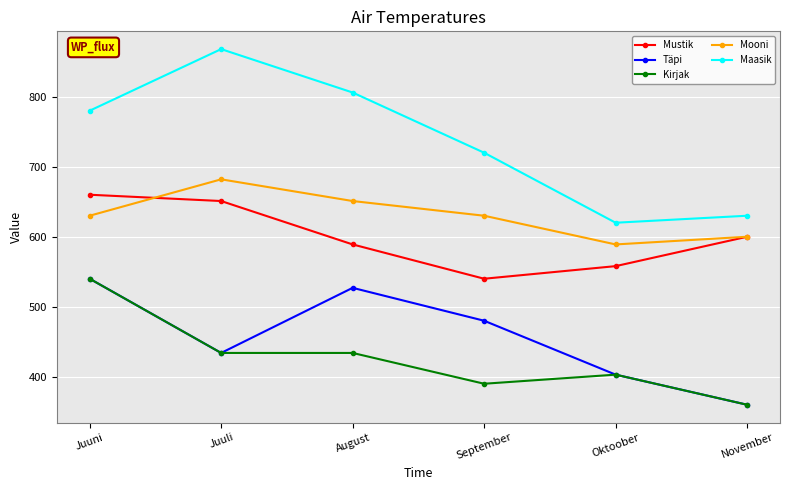

What value does the Täpi series have at August, to the nearest 5?

525